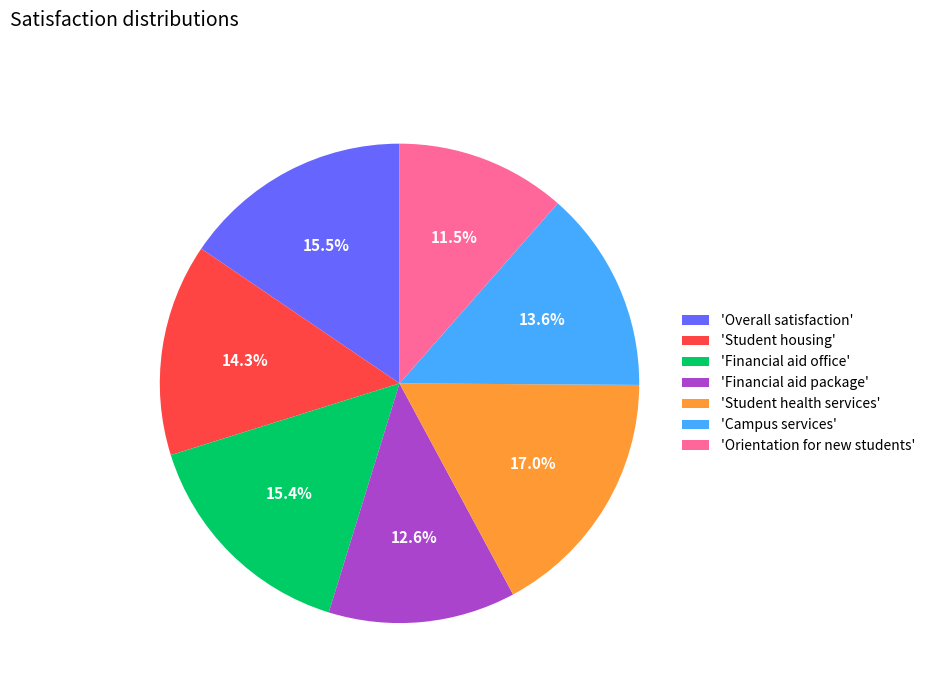

What is the smallest slice in the pie chart?

'Orientation for new students'